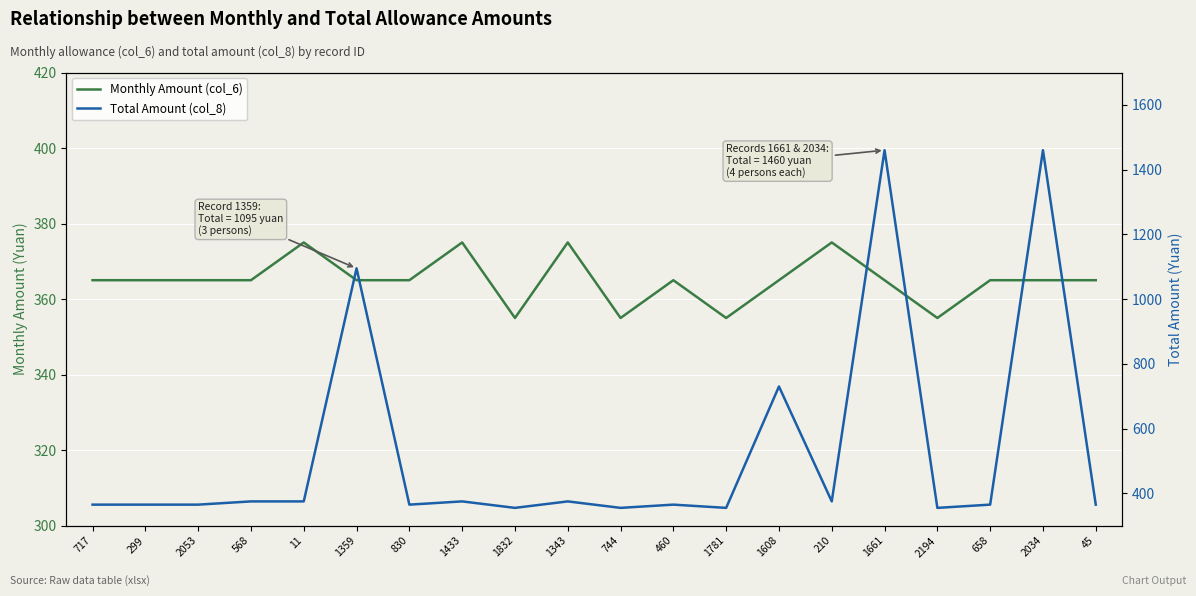

The Total Amount (col_8) series shows 506 at 658. True or false?

False